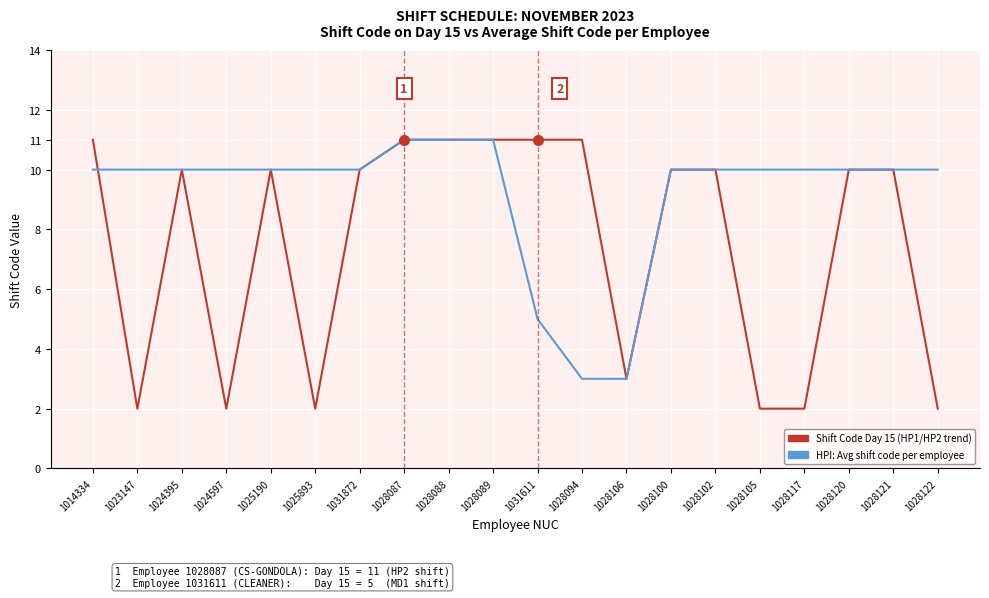

How many lines are shown in the chart?

2